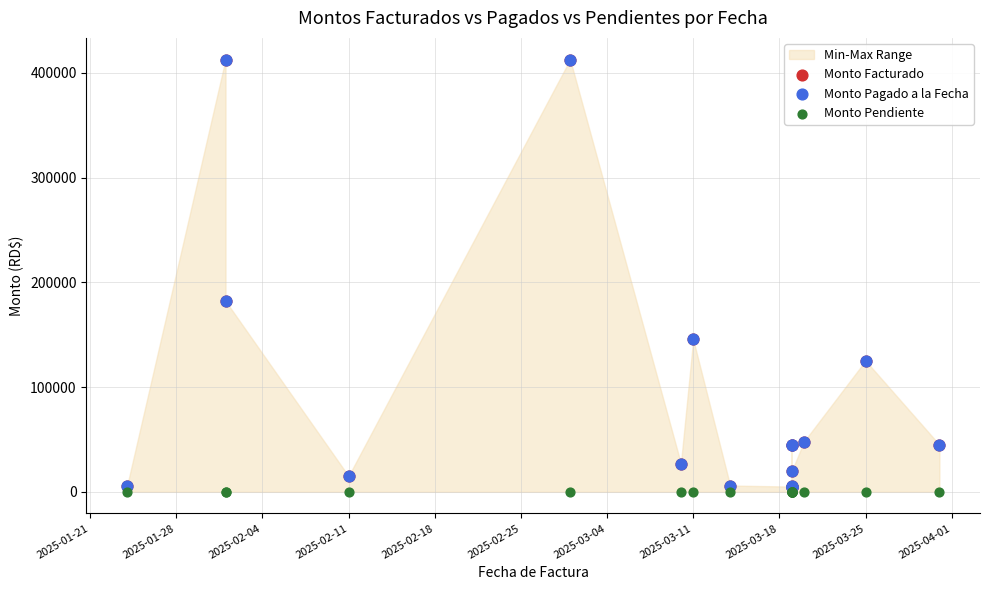

Which series contains the lowest Y value?

Monto Pendiente